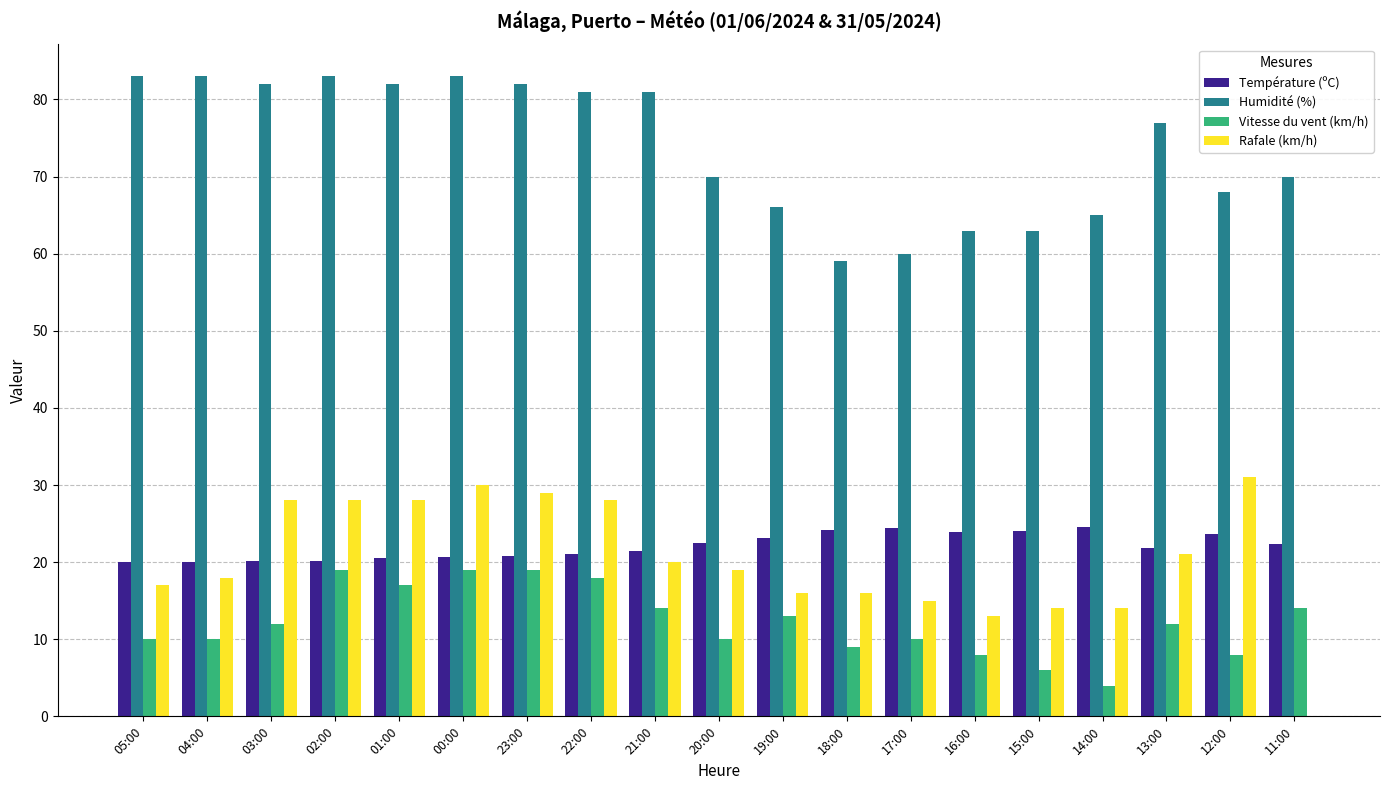

Which series has the largest total across all categories?

Humidité (%)